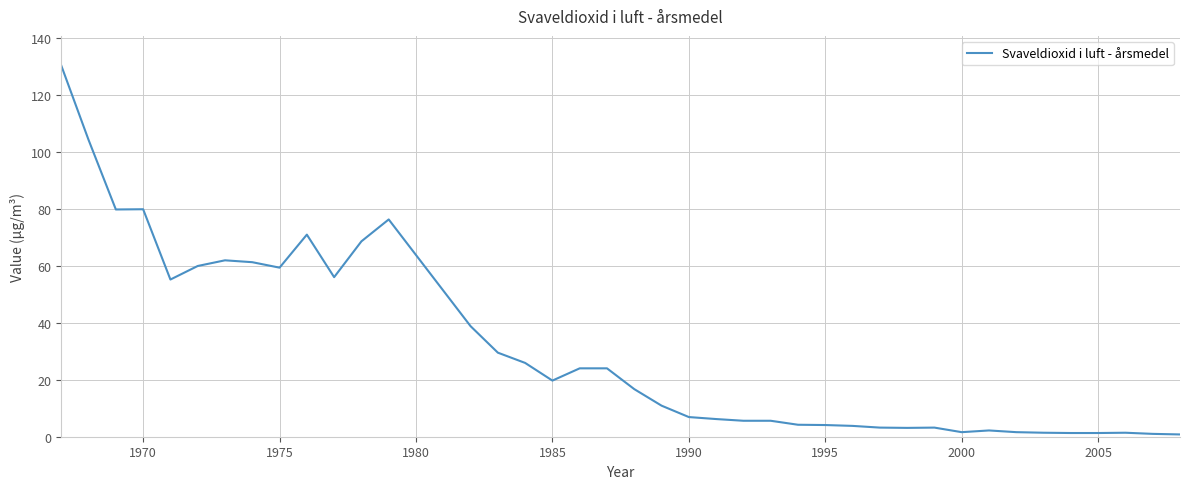

Does the chart have visible grid lines?

Yes